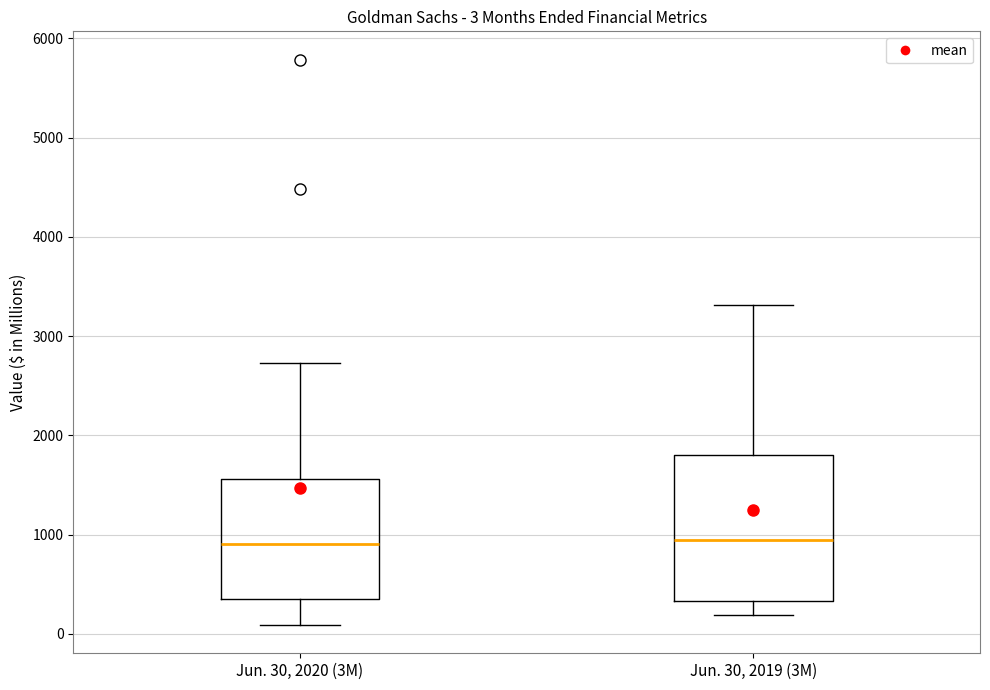

Comparing the boxes themselves (not the whiskers), which one is the tallest?

Jun. 30, 2019 (3M)